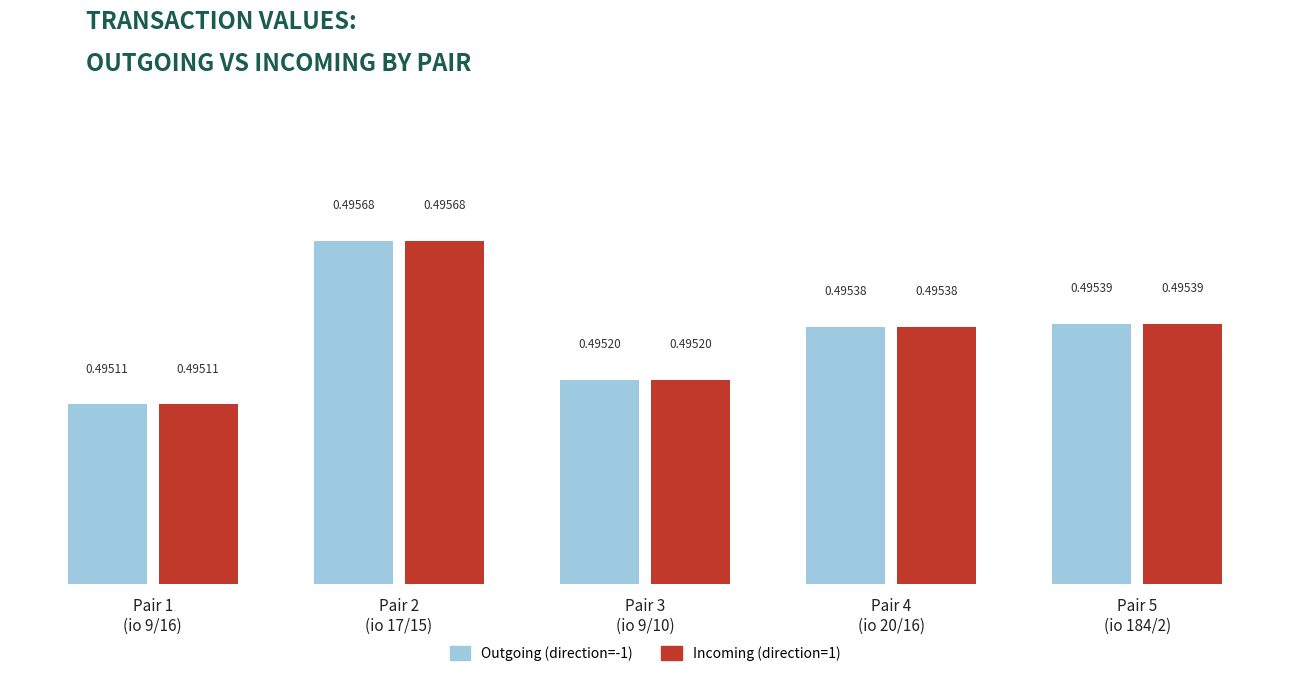

How many Incoming (direction=1) values are between 0 and 1?

5